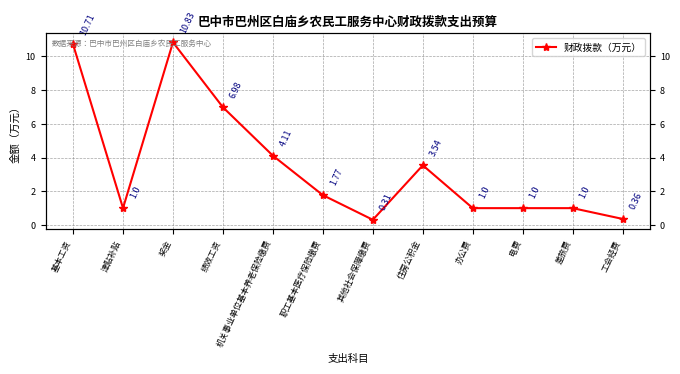

At which label is the value closest to 5?

机关事业单位基本养老保险缴费